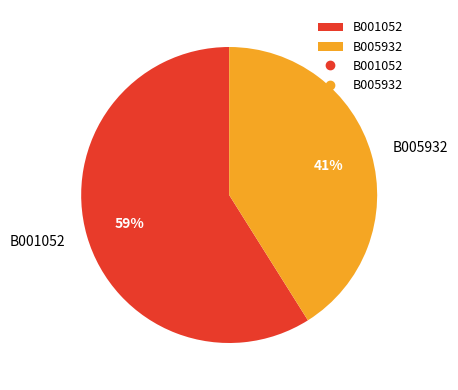

Approximately how many times larger is the value at B005932 compared to B001052?

0.7